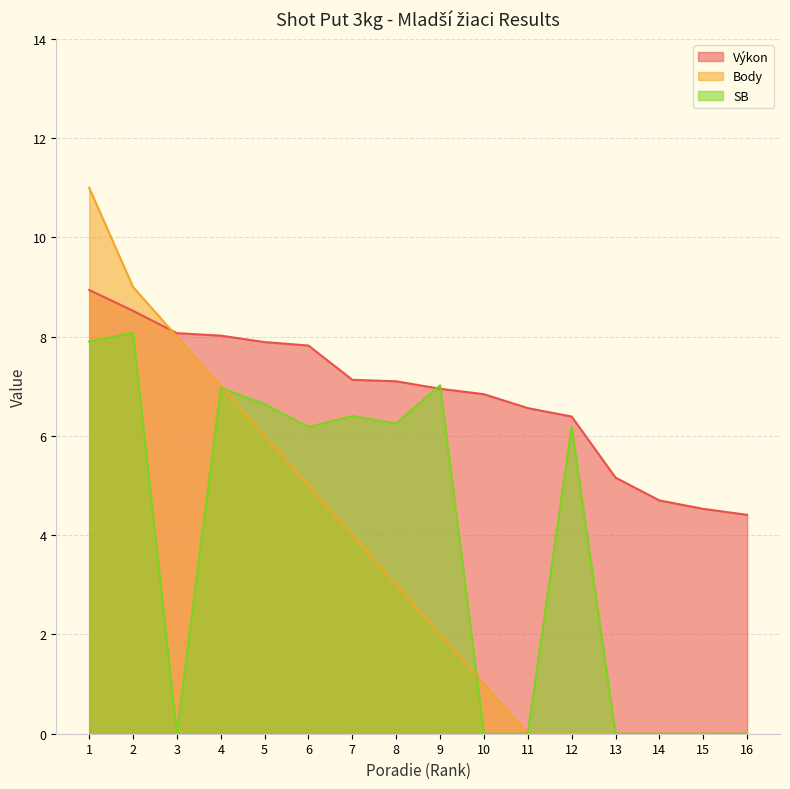

How many distinct data groups are displayed?

3